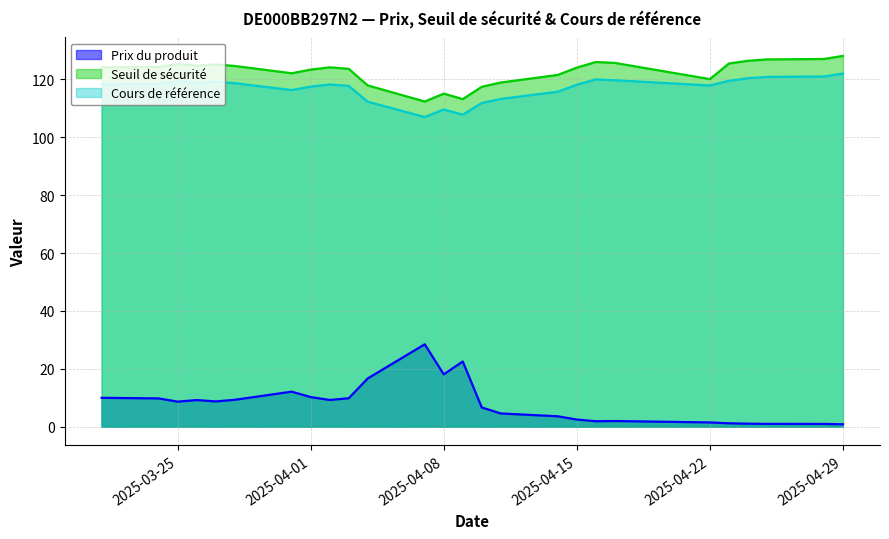

Which series has the largest total across all categories?

Seuil de sécurité